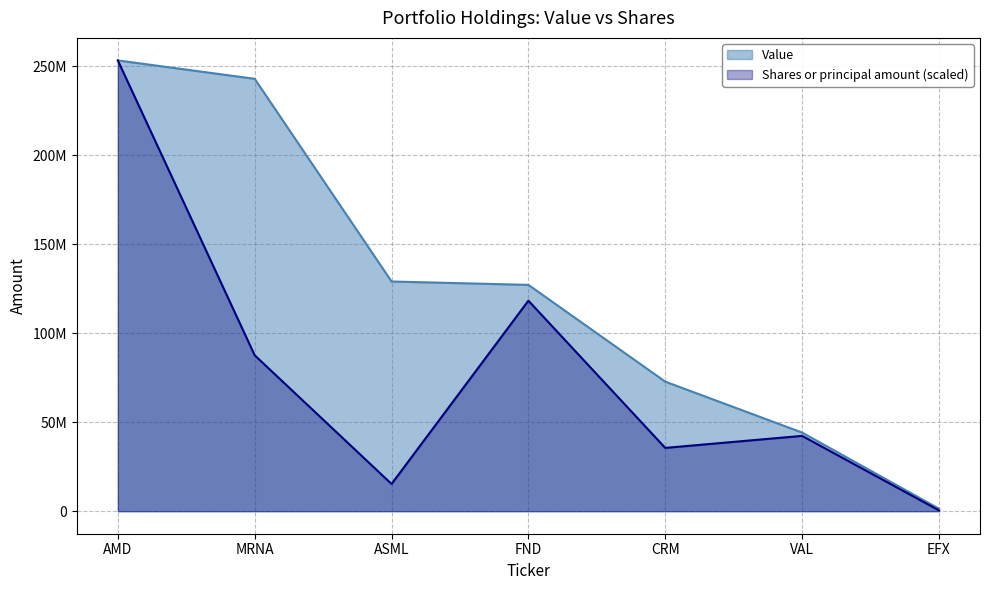

At which category does Shares or principal amount reach its first local valley?

ASML